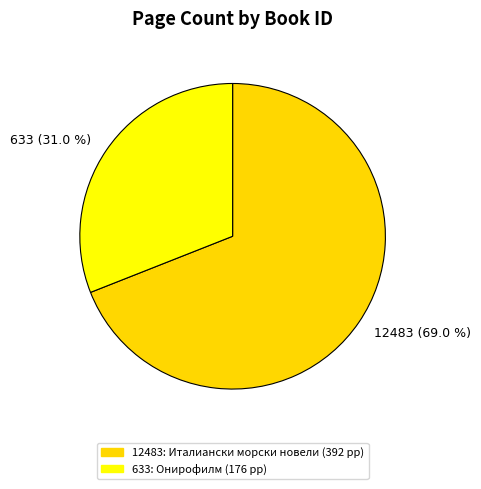

What is the majority slice?

12483